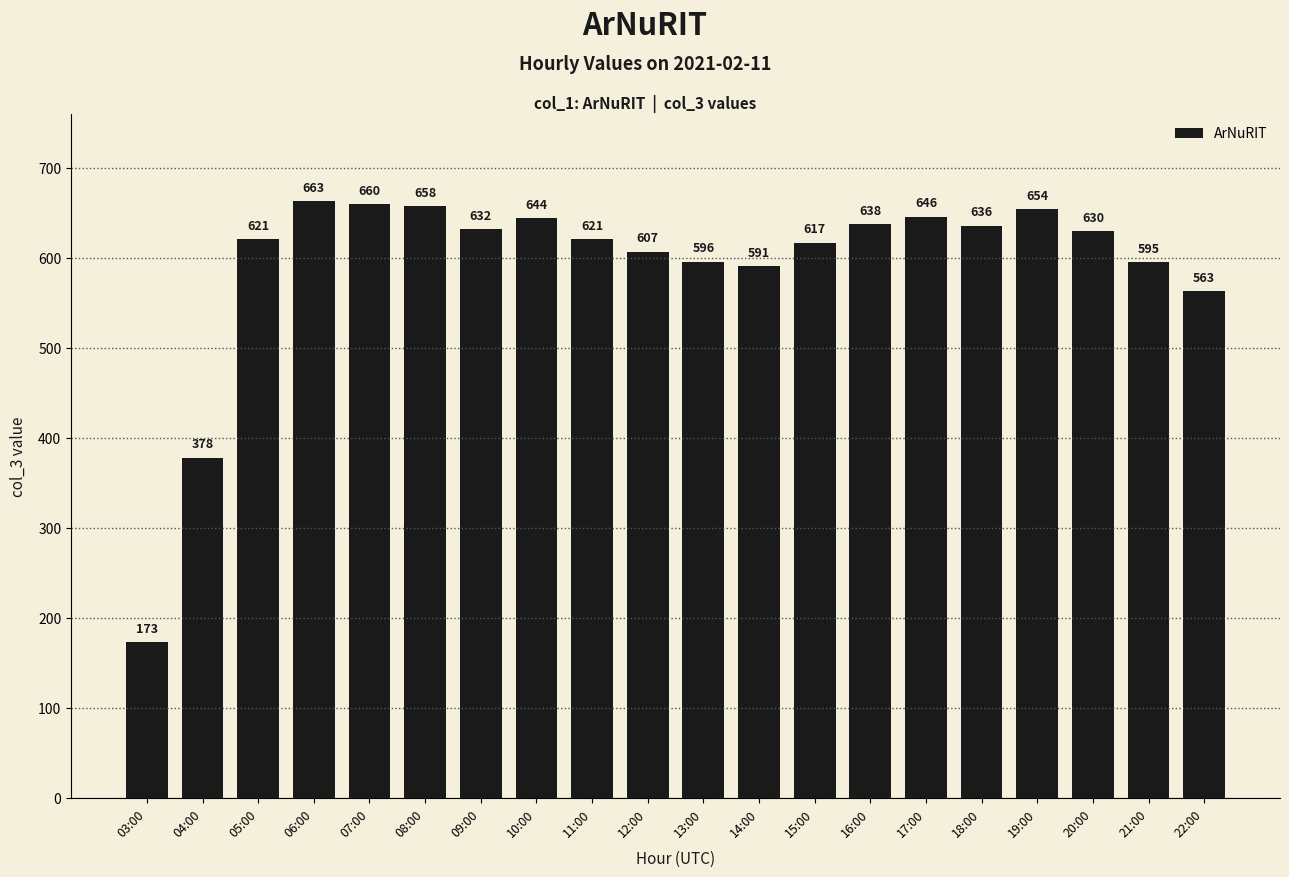

Between 04:00 and 22:00, which is larger?

22:00